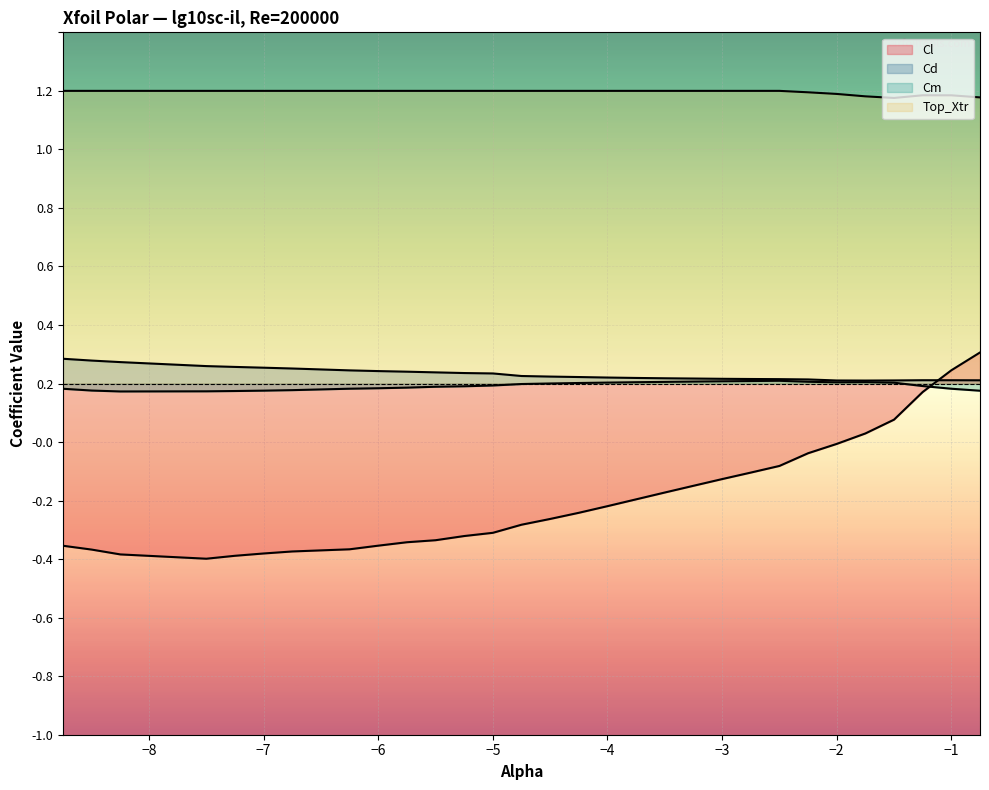

Reading left to right, extract all data points from this chart.

Cl: -0.6	-0.6	-0.6	-0.6	-0.6	-0.6	-0.6	-0.6	-0.6	-0.5	-0.5	-0.5	-0.5	-0.5	-0.5	-0.4	-0.4	-0.4	-0.4	-0.3	-0.3	-0.3	-0.3	-0.2	-0.2	-0.2	-0.1	-0.0	0.0	0.1
Cd: 0.1	0.1	0.1	0.1	0.1	0.1	0.1	0.0	0.0	0.0	0.0	0.0	0.0	0.0	0.0	0.0	0.0	0.0	0.0	0.0	0.0	0.0	0.0	0.0	0.0	0.0	0.0	0.0	0.0	0.0
Cm: -0.0	-0.0	-0.0	-0.0	-0.0	-0.0	-0.0	-0.0	-0.0	-0.0	-0.0	-0.0	-0.0	-0.0	0.0	0.0	0.0	0.0	0.0	0.0	0.0	0.0	0.0	0.0	0.0	0.0	0.0	-0.0	-0.0	-0.0
Top_Xtr: 1.0	1.0	1.0	1.0	1.0	1.0	1.0	1.0	1.0	1.0	1.0	1.0	1.0	1.0	1.0	1.0	1.0	1.0	1.0	1.0	1.0	1.0	1.0	1.0	1.0	1.0	1.0	1.0	1.0	1.0